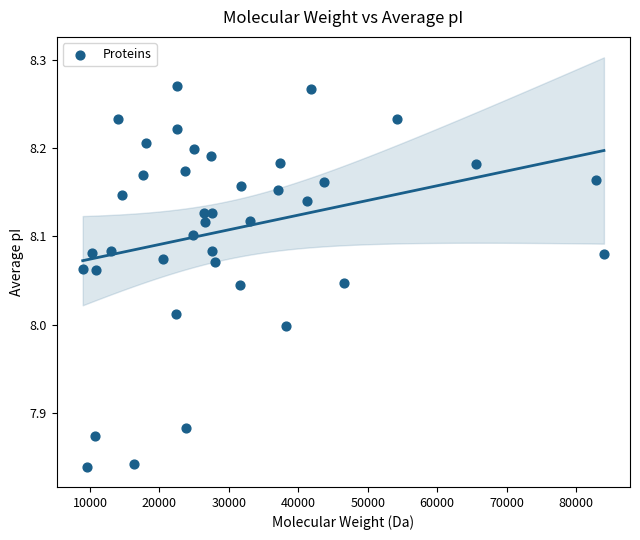

What is the range of X values (max minus min)?

75036.9